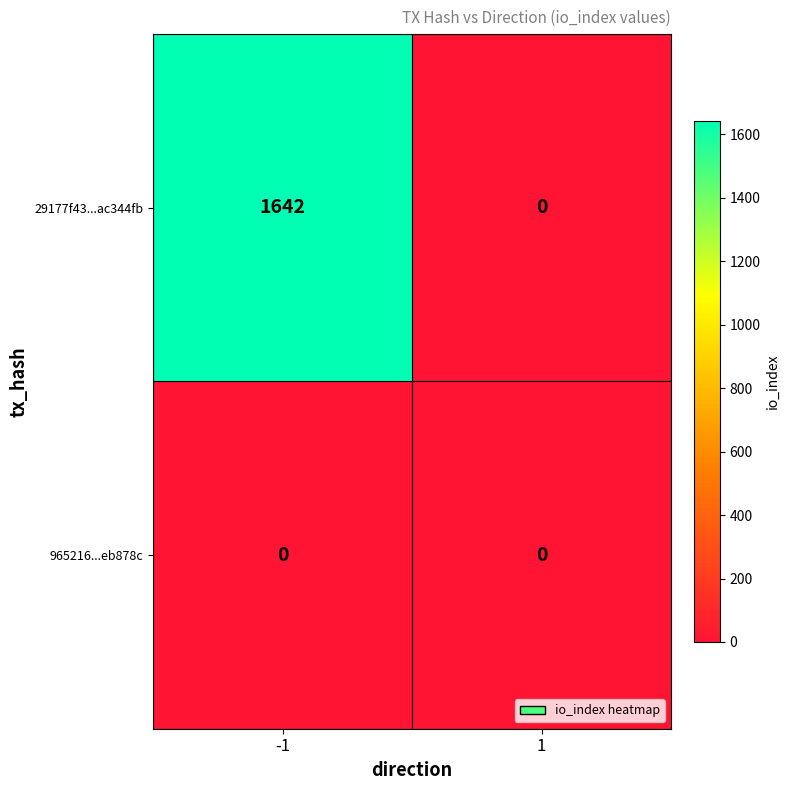

Is it true that 29177f43...ac344fb equals 1081 at 1?

False